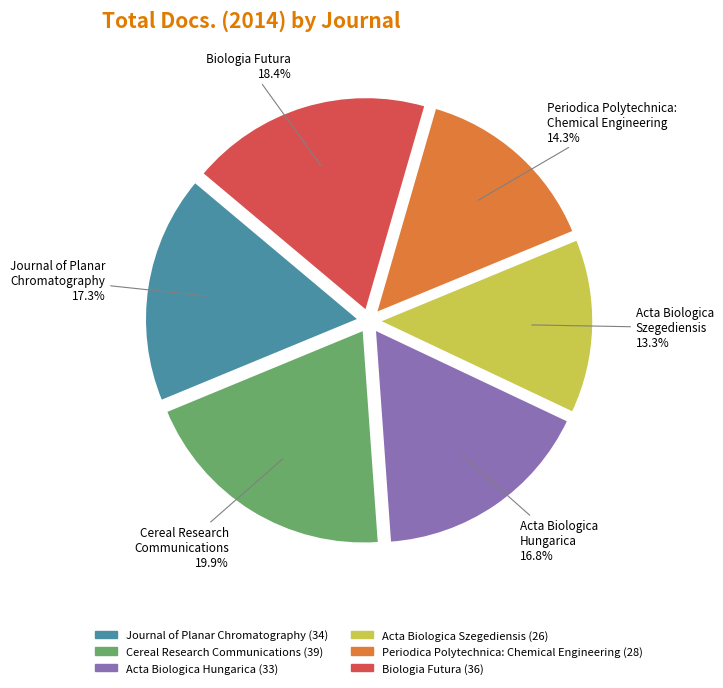

Approximately how many times larger is the value at Acta Biologica Hungarica compared to Acta Biologica Szegediensis?

1.3